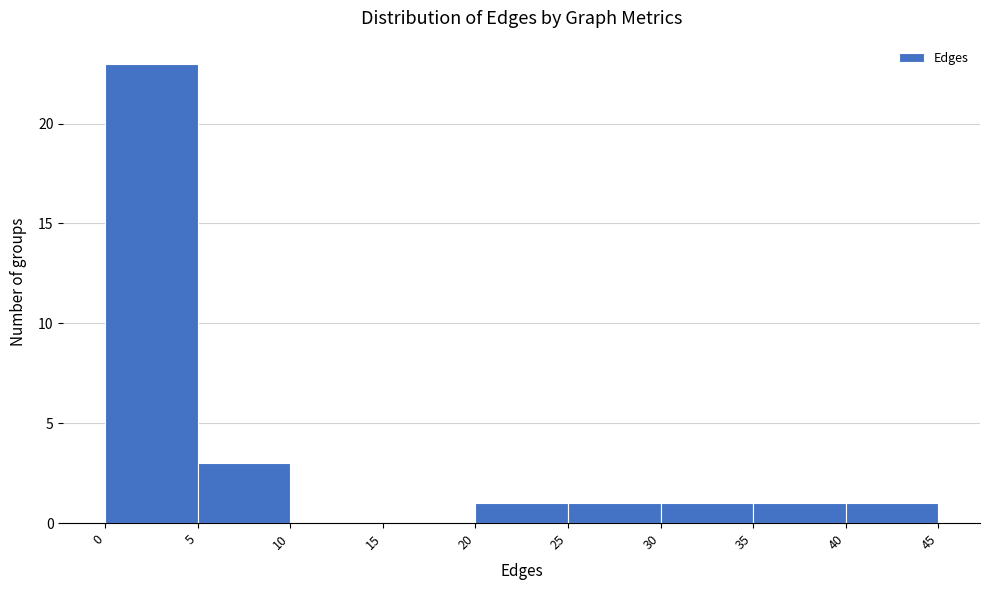

Reading left to right, transcribe this chart: for each bar, give the range it covers on the x-axis and its height. The values are not printed on the chart, so give them approximately, as read against the axis.

0 to 5: 23
5 to 10: 3
10 to 15: 0
15 to 20: 0
20 to 25: 1
25 to 30: 1
30 to 35: 1
35 to 40: 1
40 to 45: 1